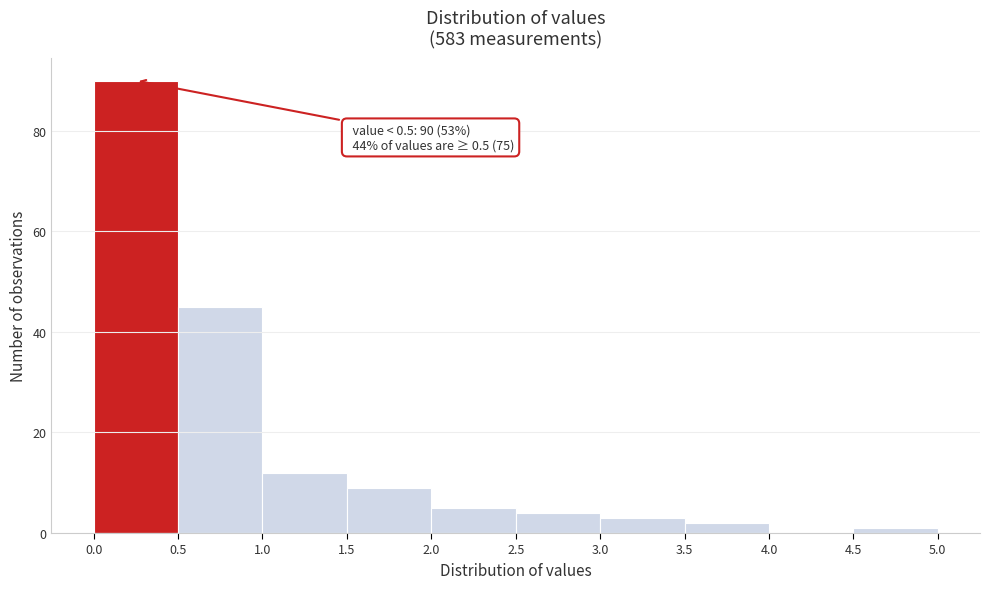

Which range on the x-axis has the tallest bar?

0.0 to 0.5